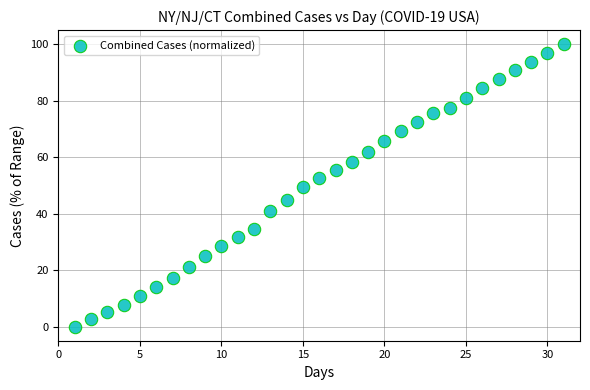

What is the range of X values (max minus min)?

30.0